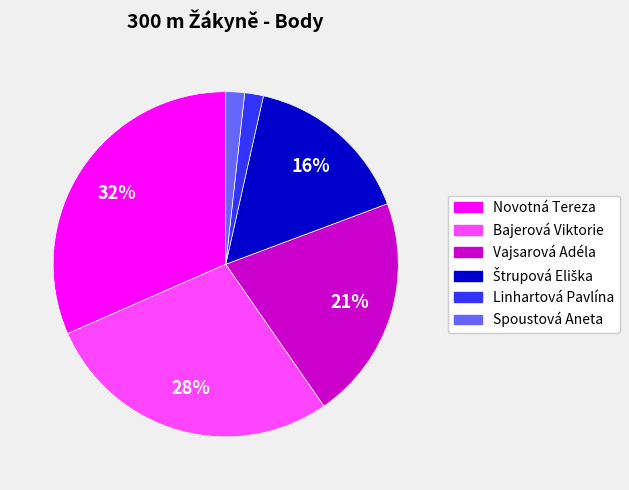

Is the sum of Bajerová Viktorie and Linhartová Pavlína greater than half?

No